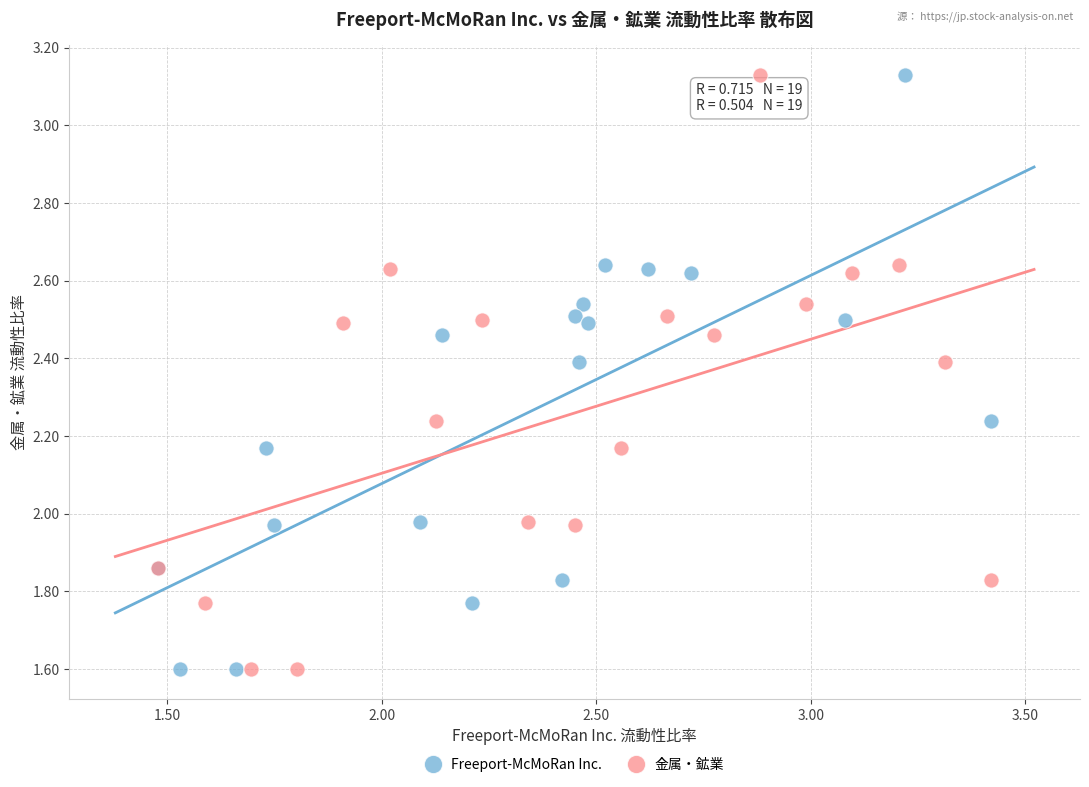

What are all the series names shown in the legend?

Freeport-McMoRan Inc., 金属・鉱業